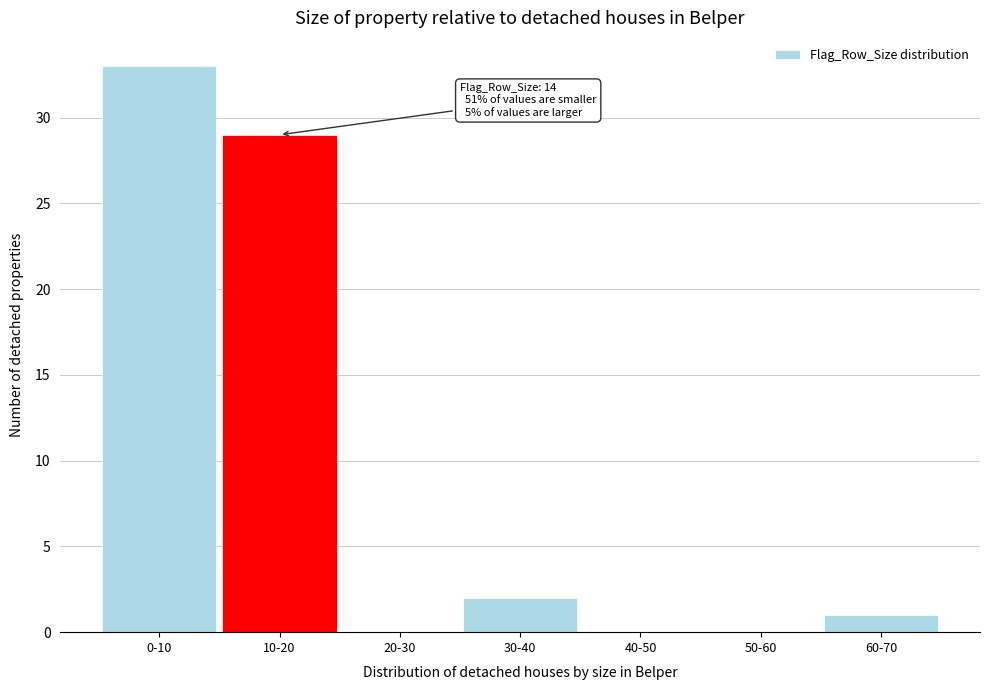

Reading left to right, what are all the values shown in this chart?

0-10=33	10-20=29	20-30=0	30-40=2	40-50=0	50-60=0	60-70=1